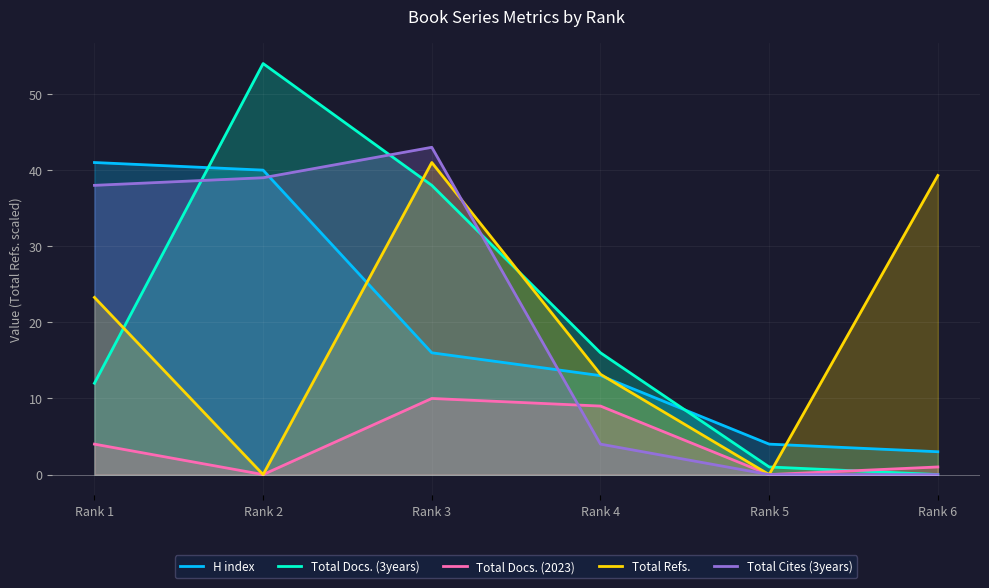

How many values in the Total Docs. (2023) series exceed 4?

2